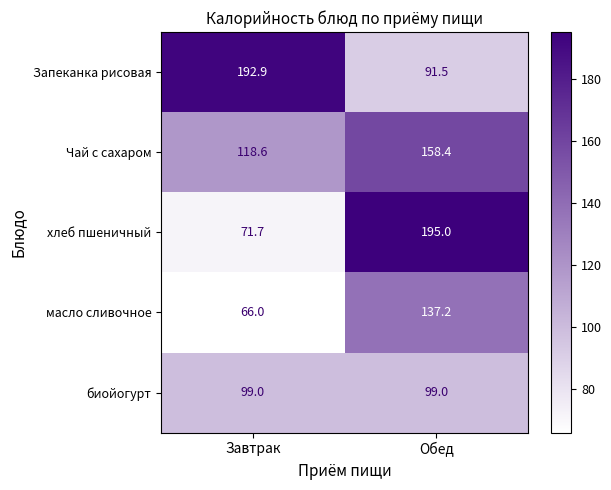

What is the average value of the Чай с сахаром series?

138.5